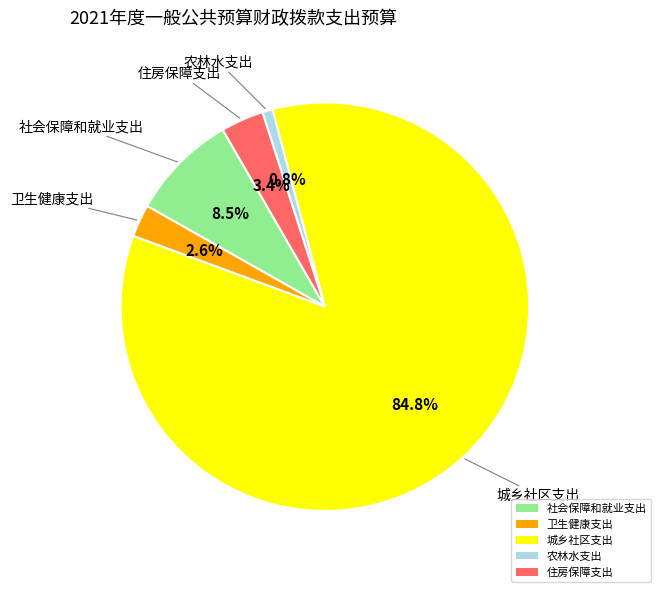

To the nearest percent, what is the combined percentage of 住房保障支出 and 卫生健康支出?

6%